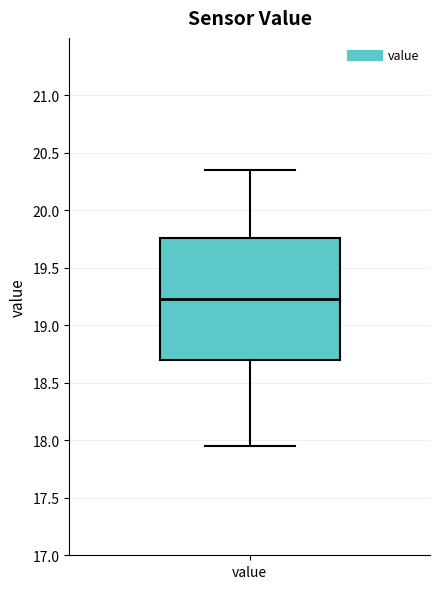

Read this box plot against the y-axis: the position of the median line, the range covered by the box, and the ends of both whiskers. The values are not printed on the chart, so give them approximately, as read against the axis.

median 19.25, box 18.70 to 19.75, whiskers 17.95 to 20.35